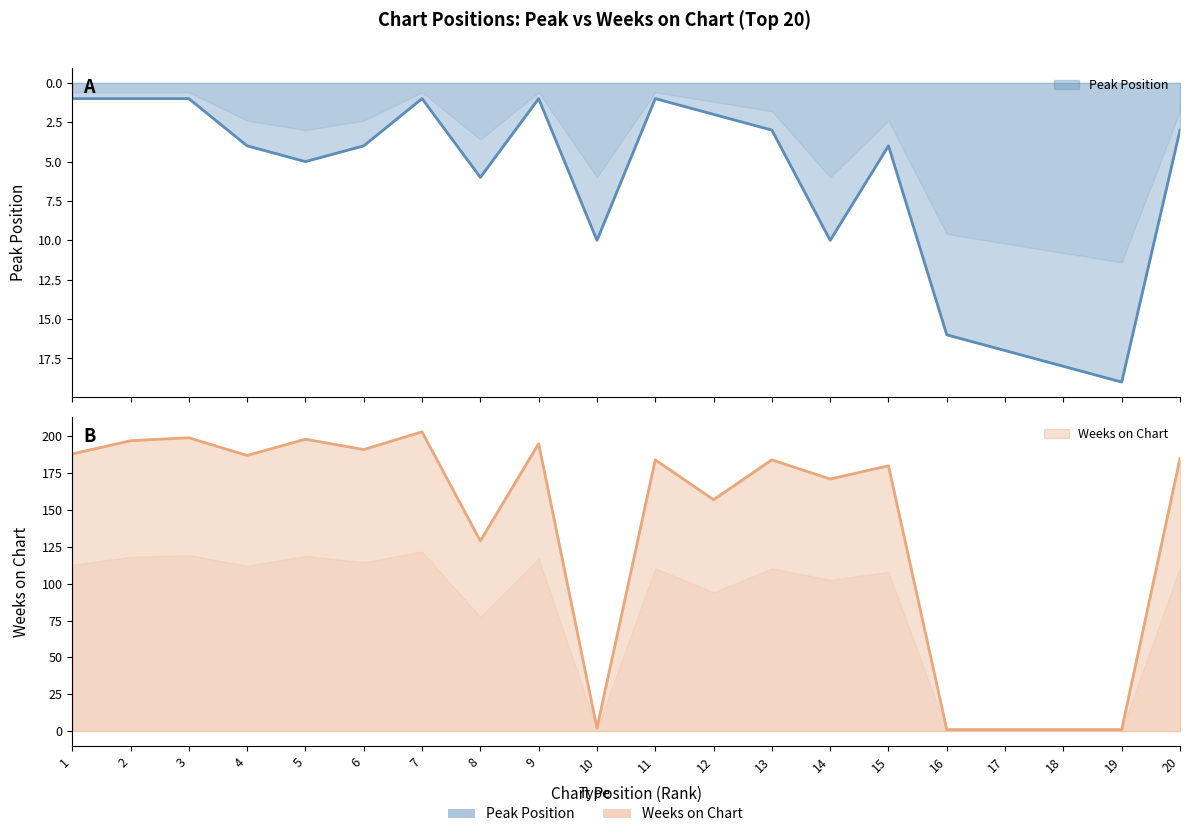

Does the chart display data point markers on the line(s)?

No